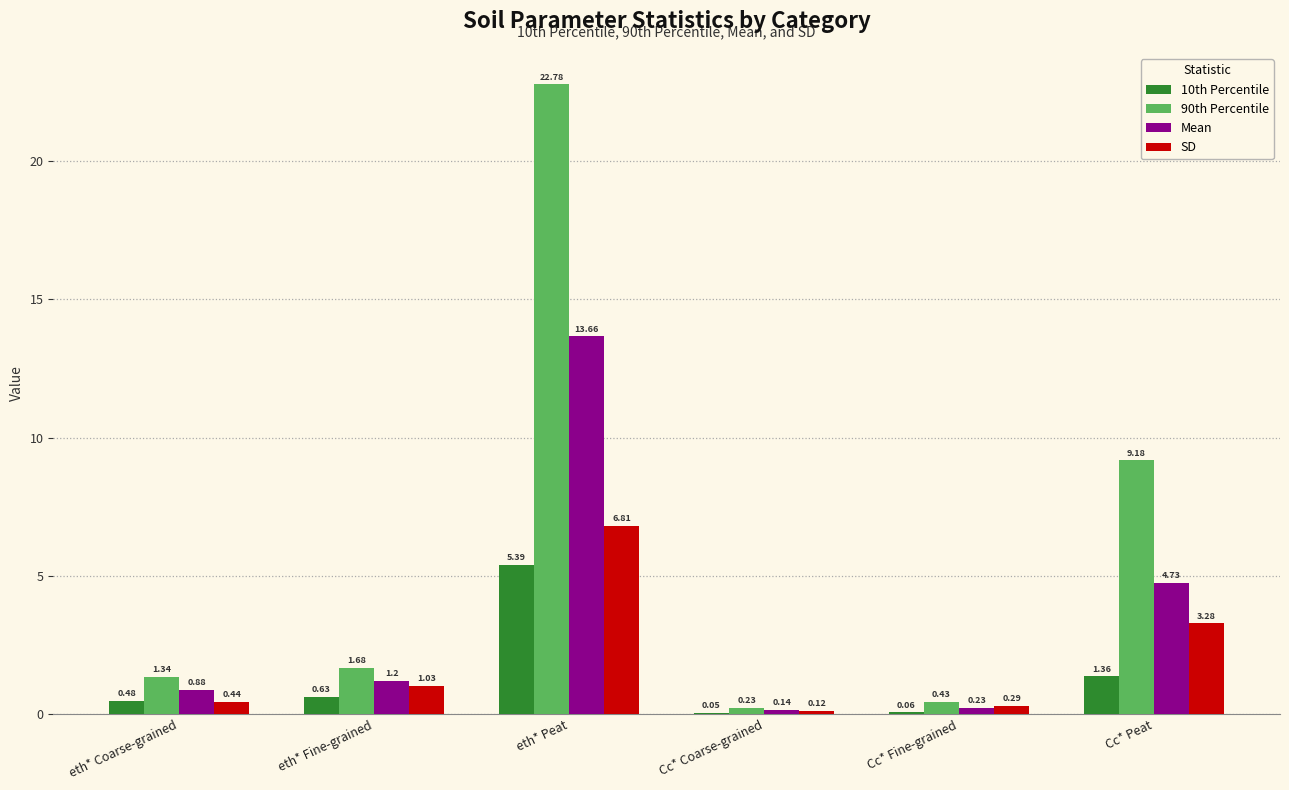

What is the sum of all 90th Percentile values?

35.6